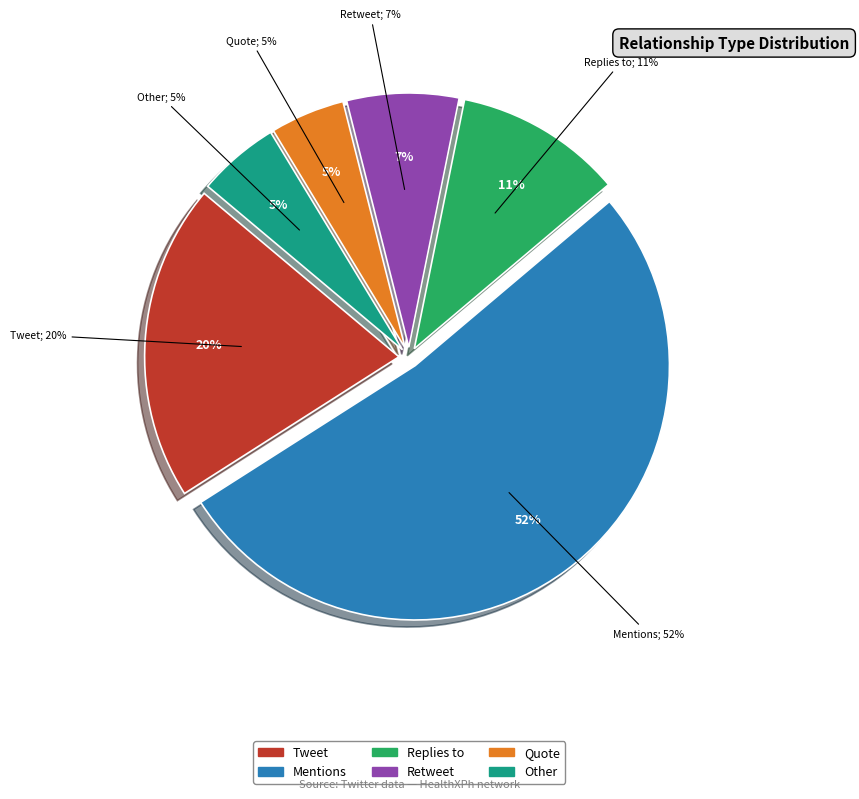

To the nearest percent, what is the difference between the largest and smallest slice percentages?

47%